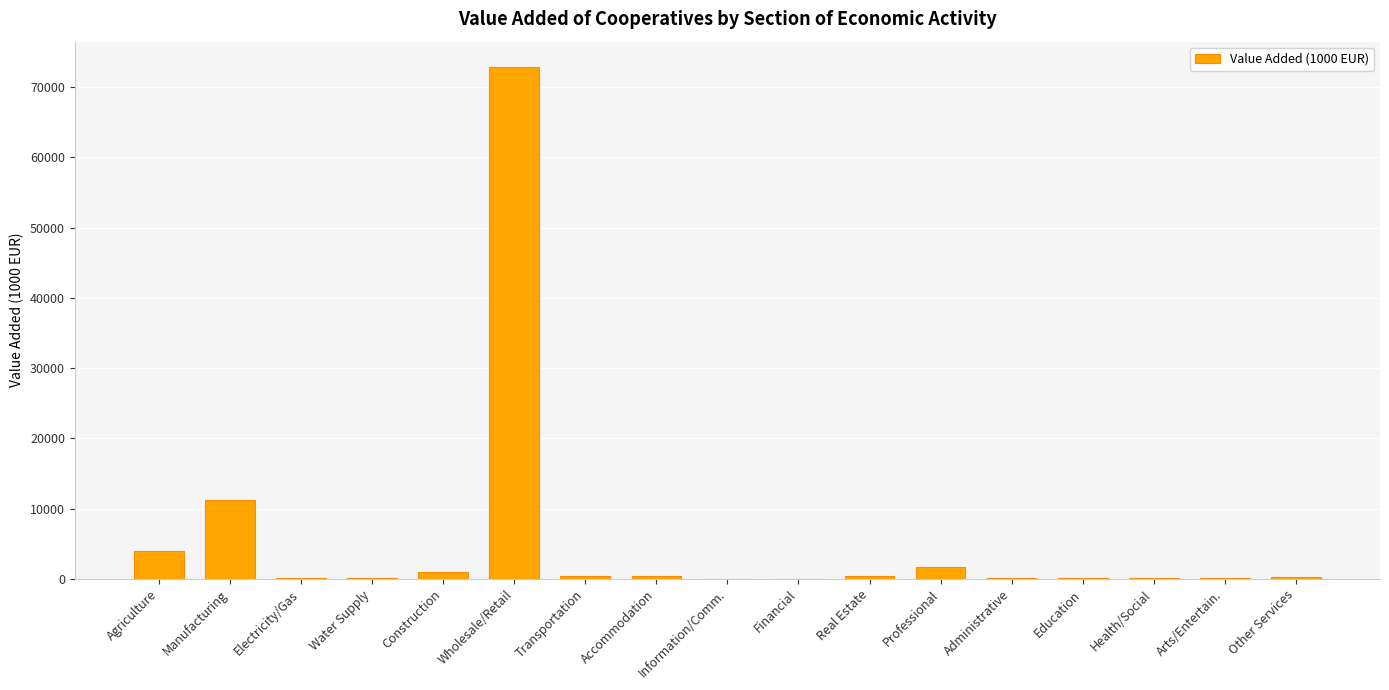

How many series are shown in this chart?

1